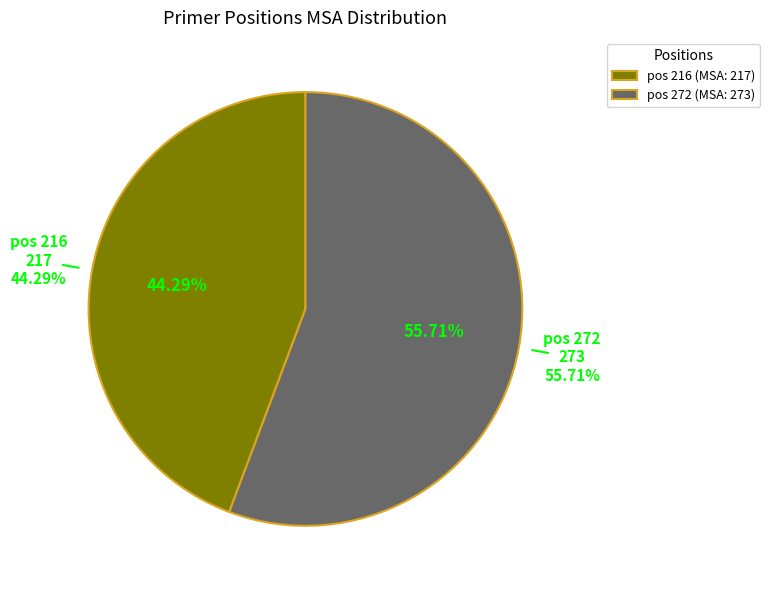

Which slice represents more than half of the pie?

272